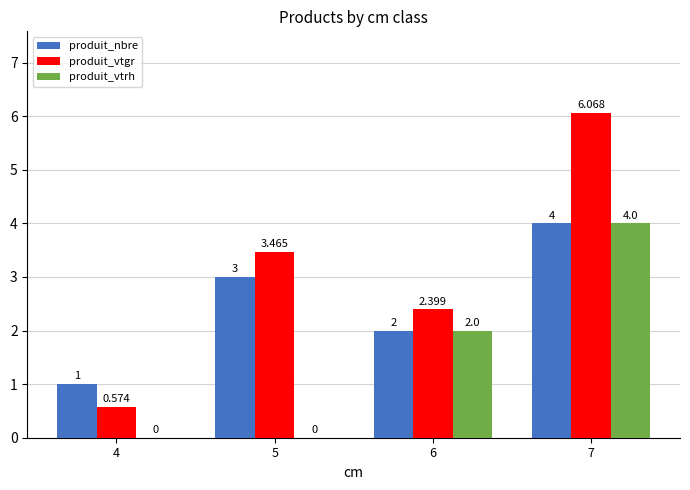

Which series changed the most between 4 and 7?

produit_vtgr